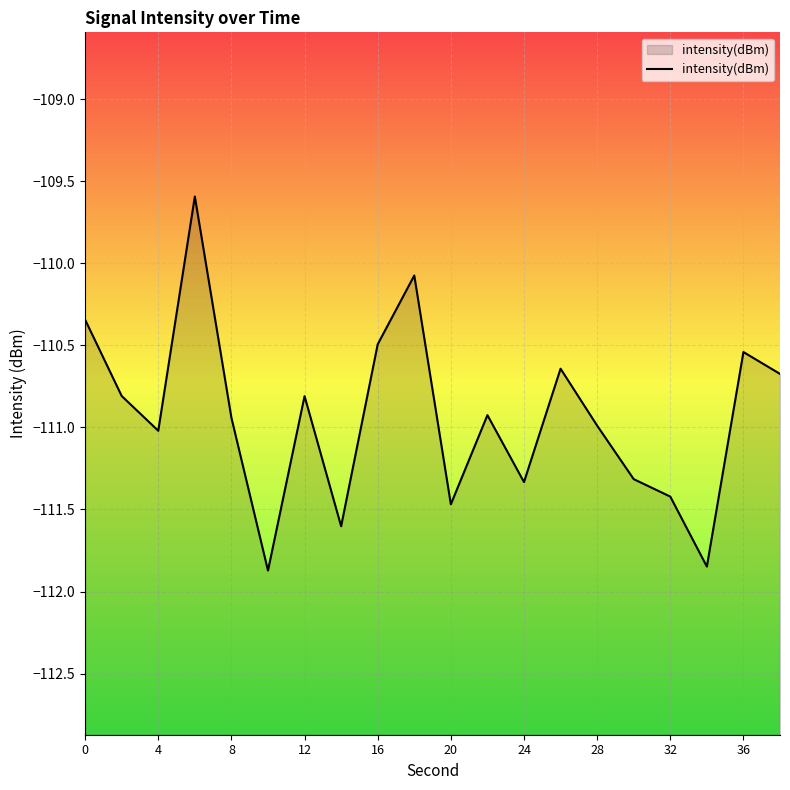

Where is the first local minimum?

4